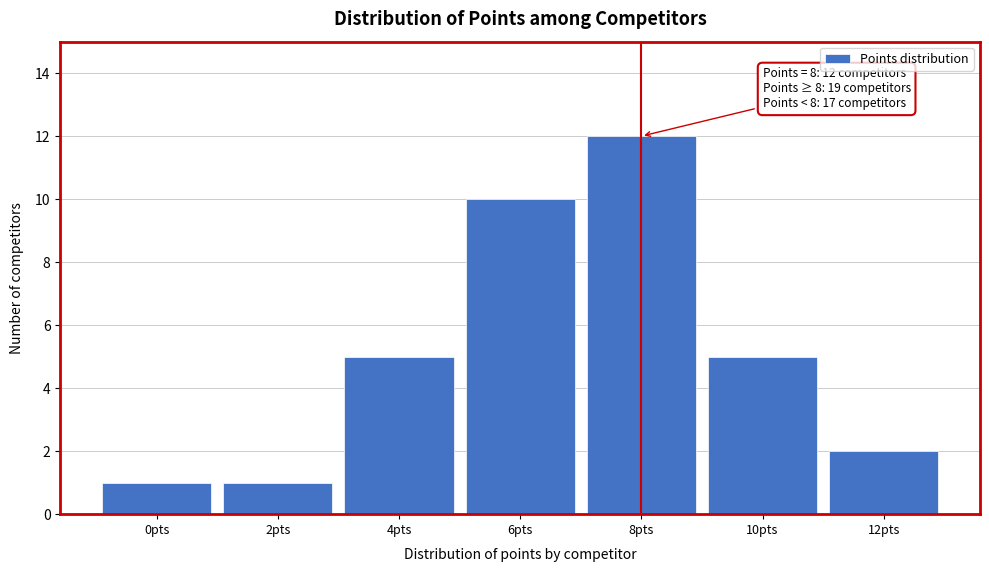

Which range on the x-axis has the tallest bar?

7 to 9